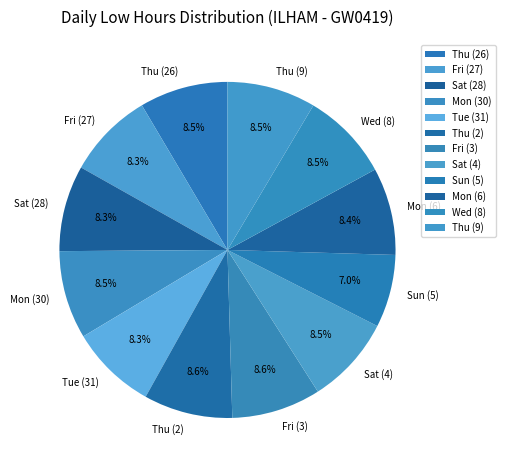

To the nearest percent, what is the difference between the largest and smallest slice percentages?

2%